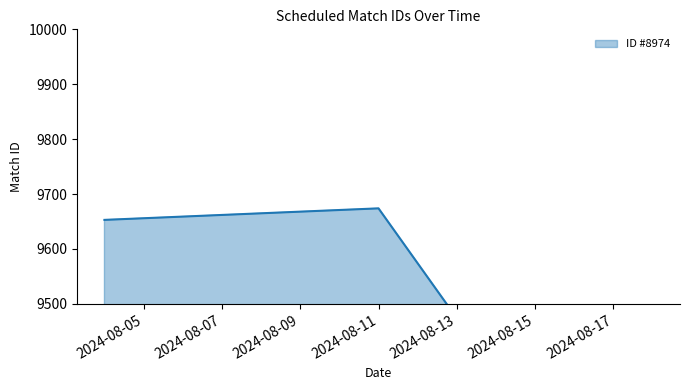

How many data points are above 9653?

1